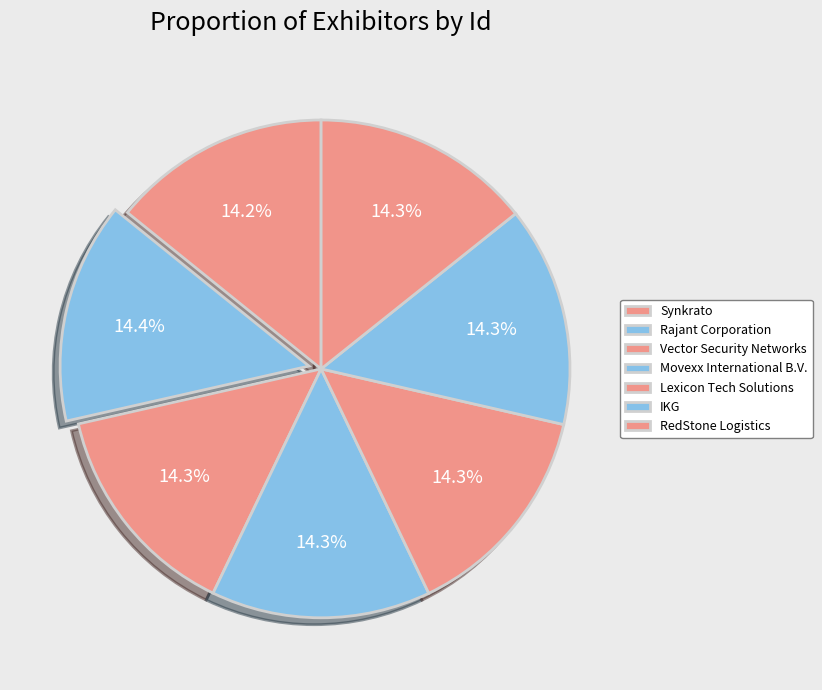

Is it true that Synkrato is 14% of the pie?

True